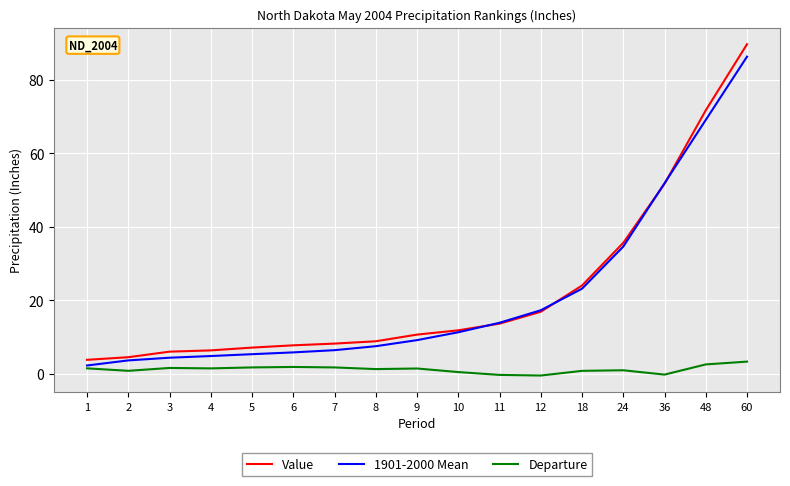

The value of 1901-2000 Mean at 2 is 3.7. True or false?

True